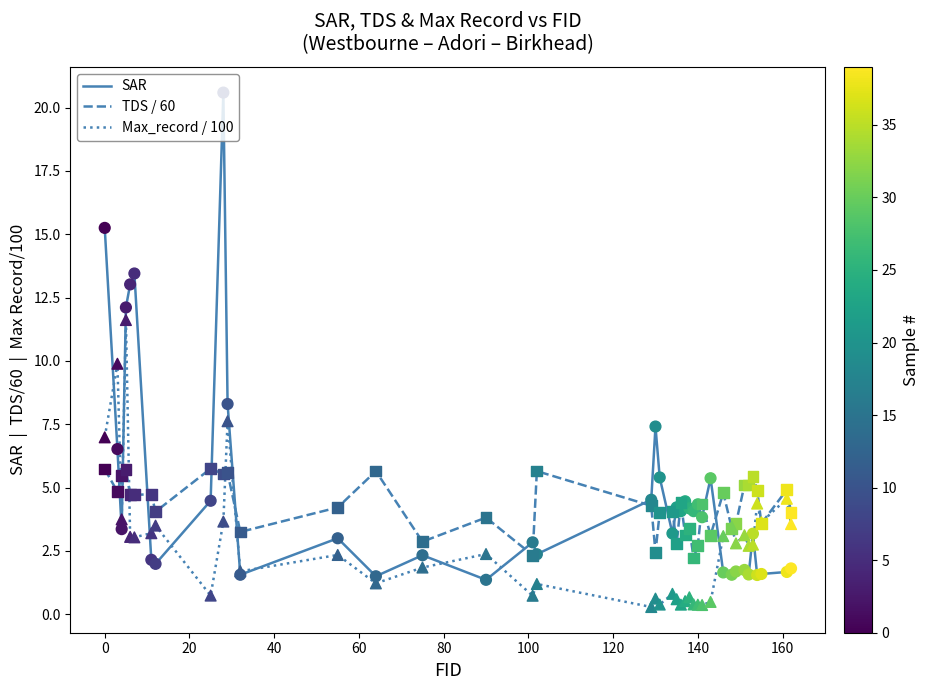

Which series has the widest spread of values?

SAR